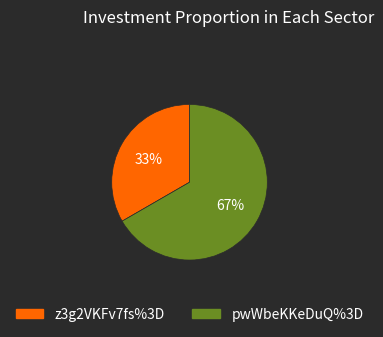

How many slices are in this pie chart?

2